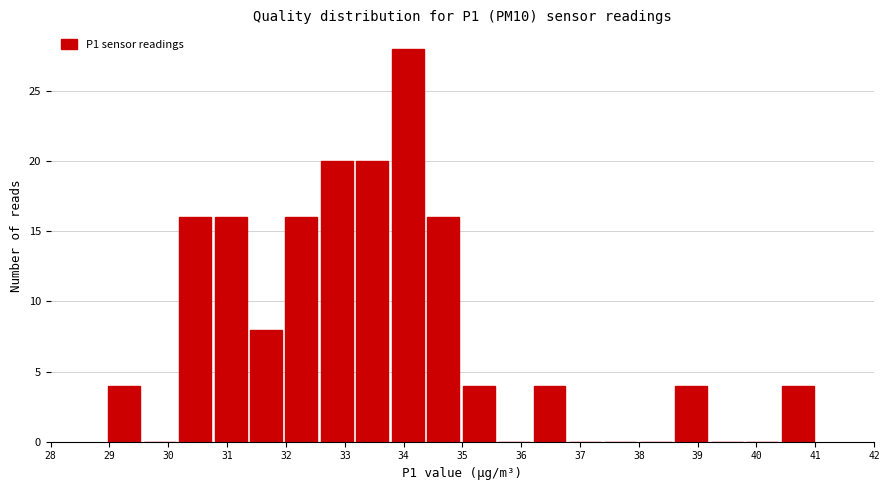

How tall is the bar that spans 36.2 to 36.8 on the x-axis? Neither the bar edges nor the heights are printed on the chart, so give them approximately, as read against the axes.

4